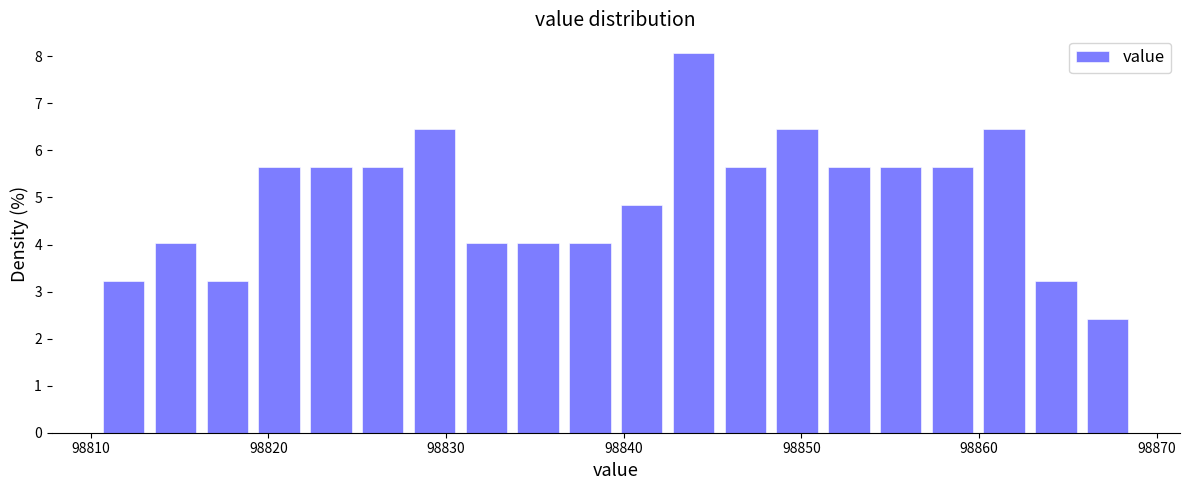

Around what value on the x-axis is the tallest bar? Give the approximate position of its centre, as read against the axis.

98844